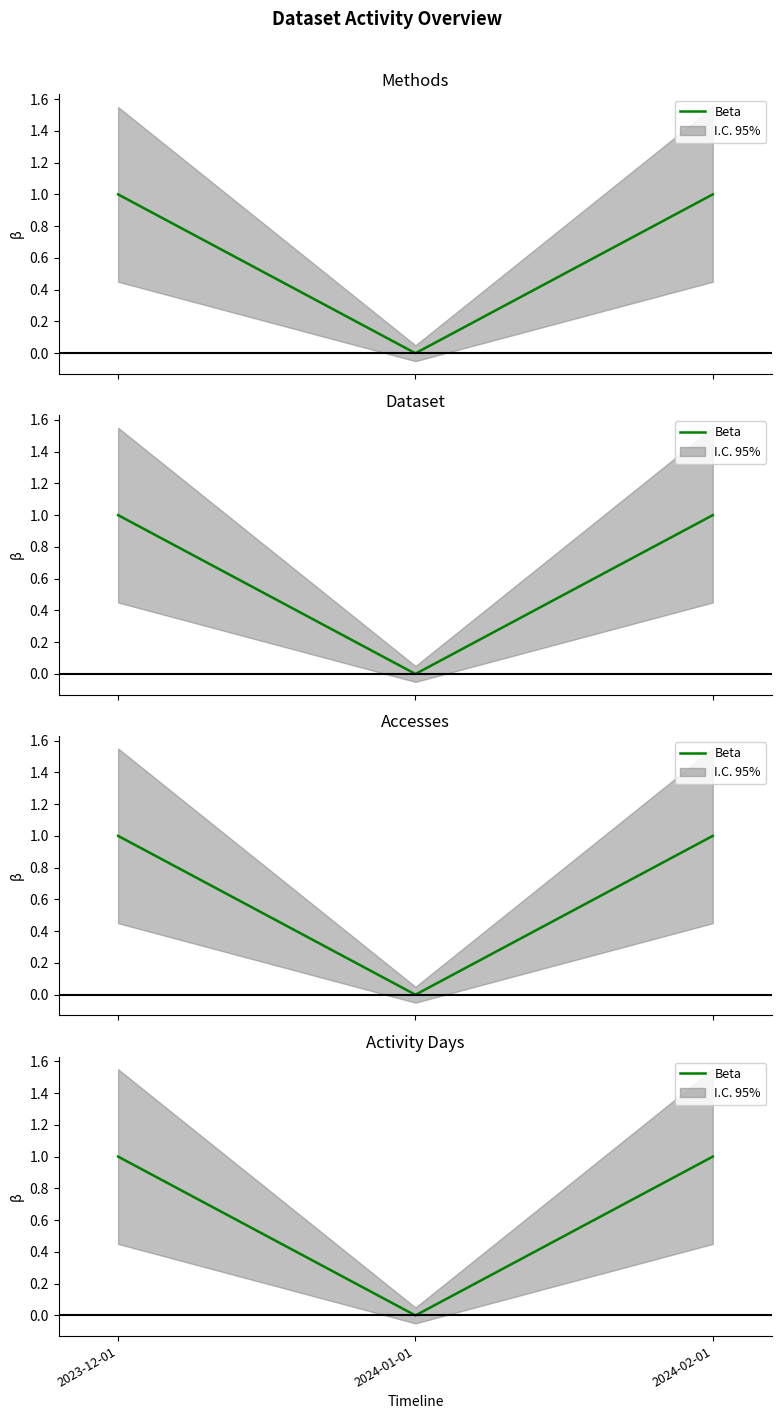

What is the greatest value displayed?

1